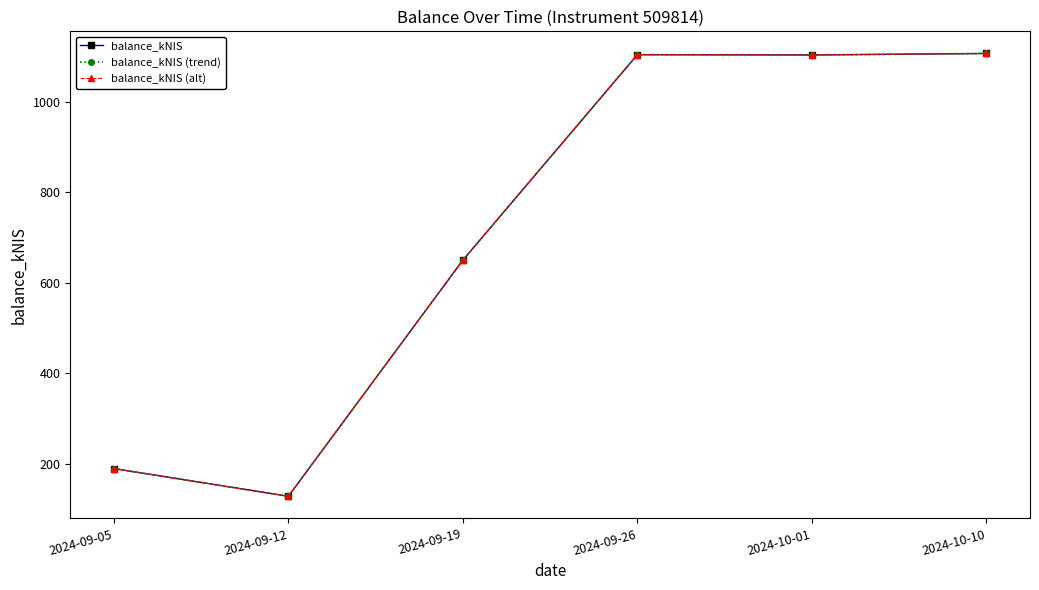

The balance_kNIS (alt) series shows 649.6 at 2024-09-19. True or false?

True